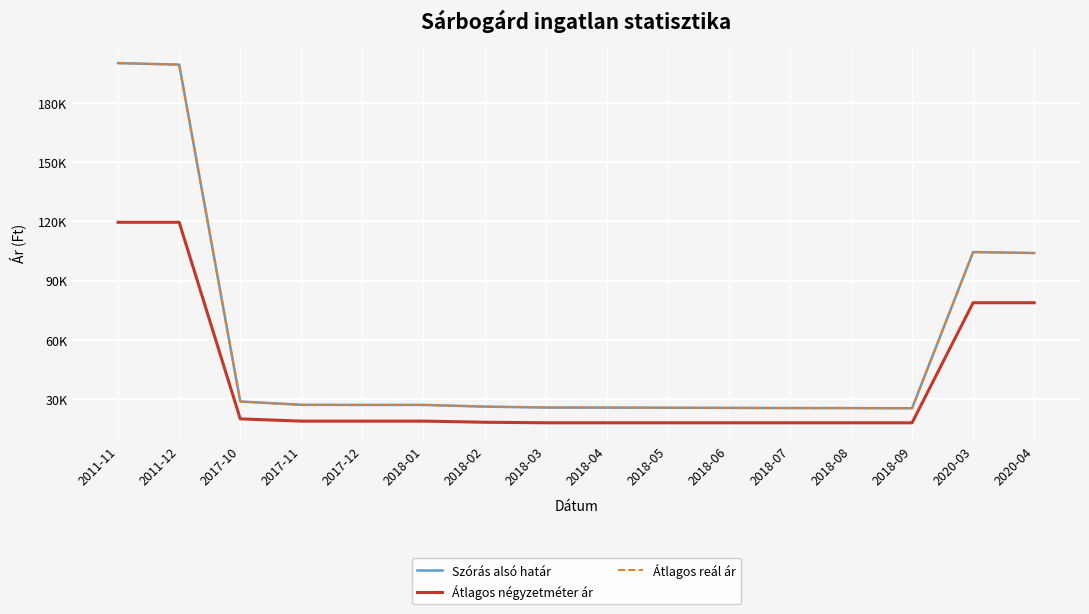

Does the chart have visible grid lines?

Yes